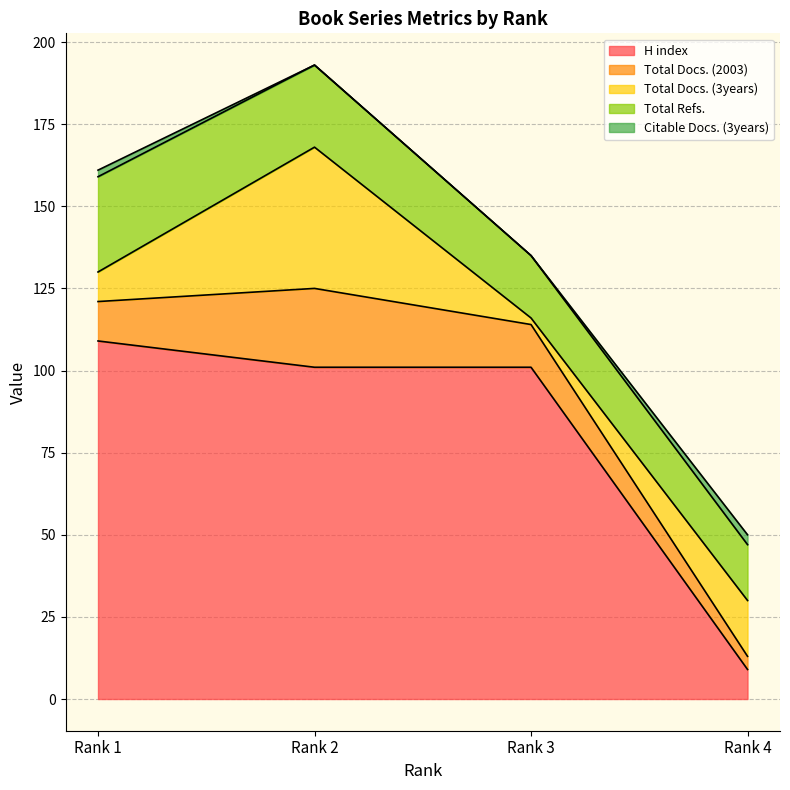

True or false: Total Docs. (2003) has a value of 13 at Rank 3.

True